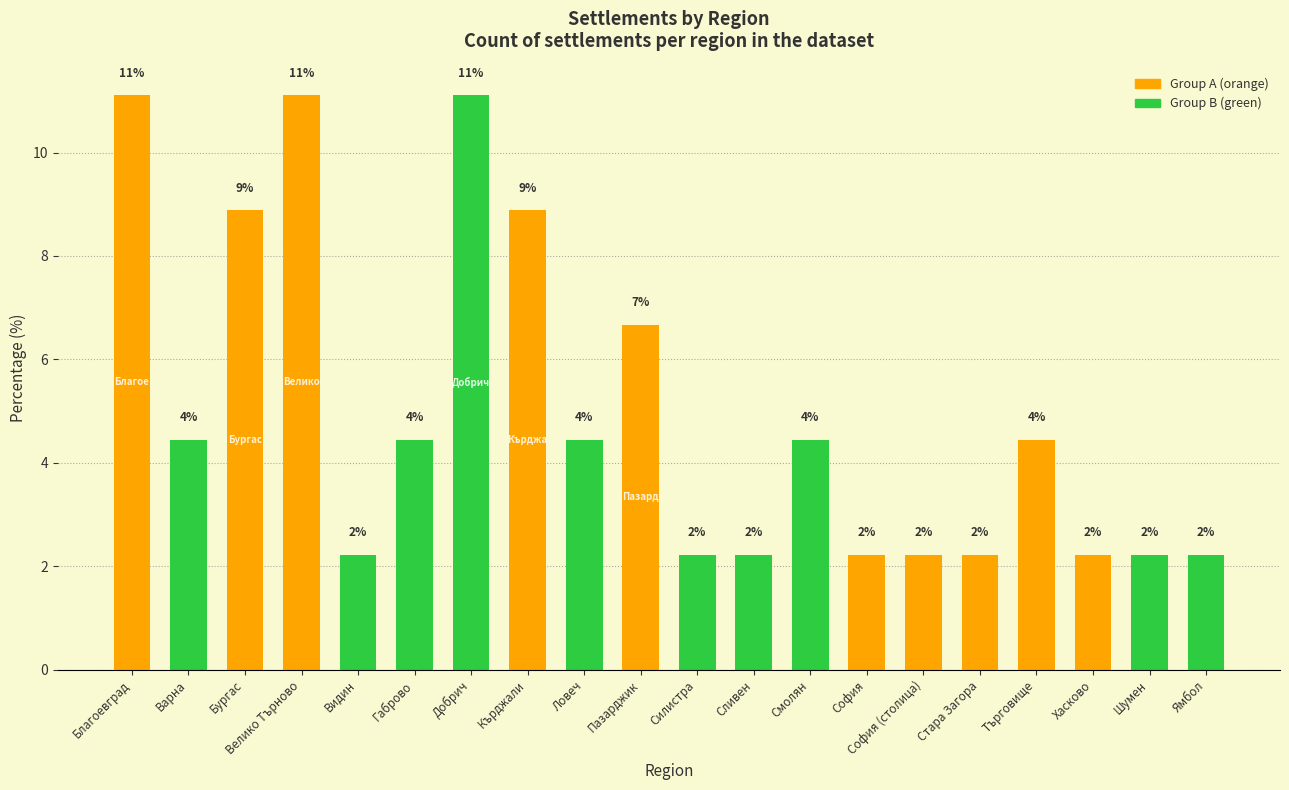

What is the value of the 7th bar from the left?

11.1